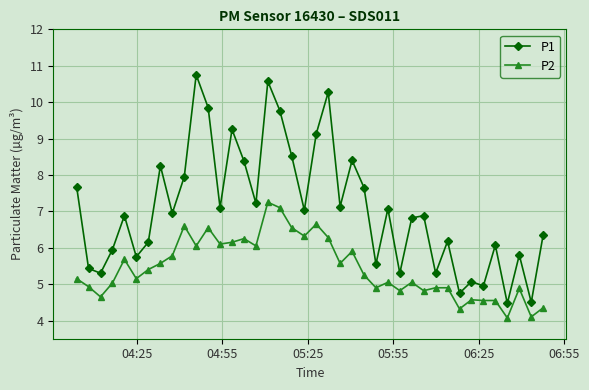

Which series has the largest range (max minus min)?

P1